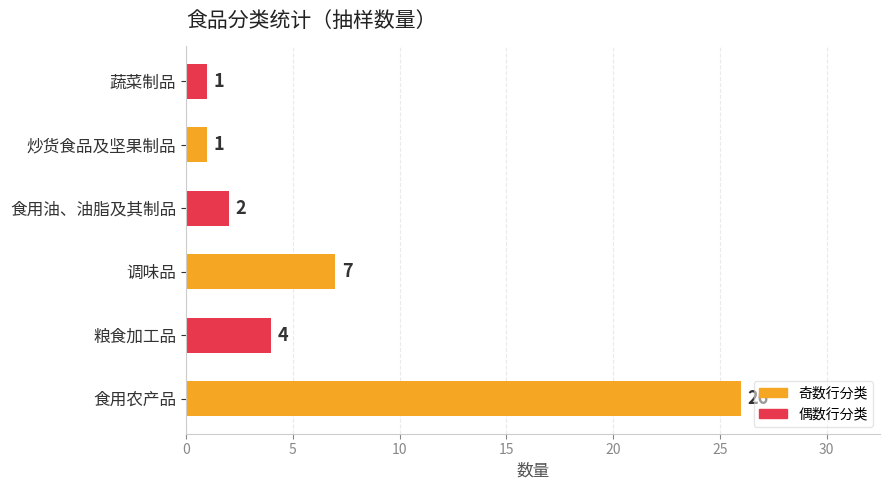

What is the average value?

7